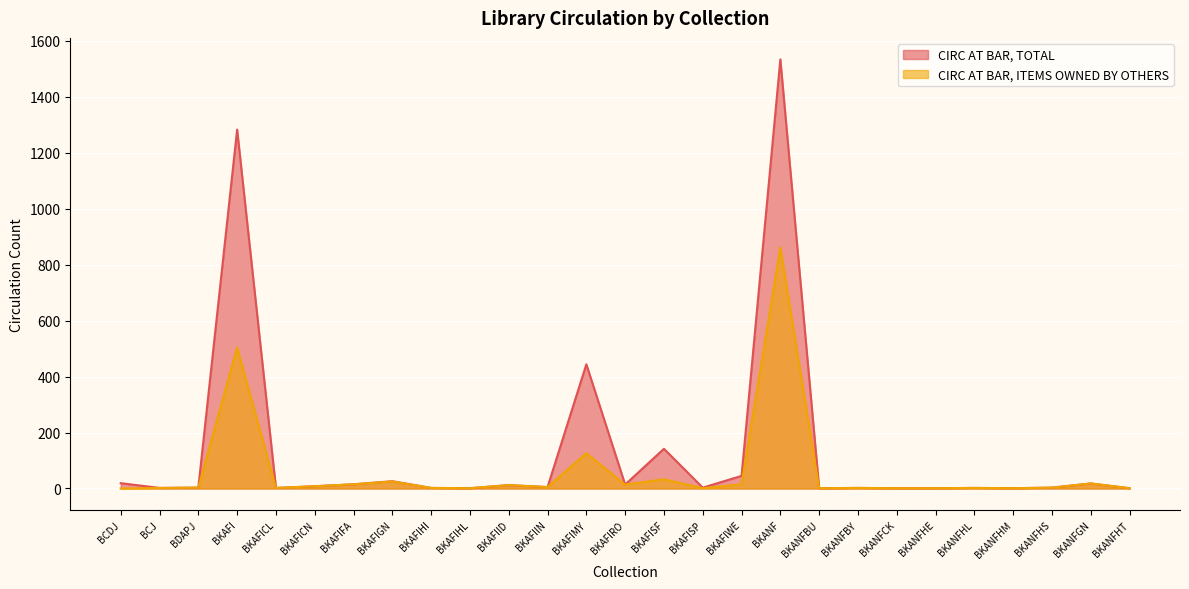

True or false: CIRC AT BAR, TOTAL has more than 2 points higher than both neighbors.

True